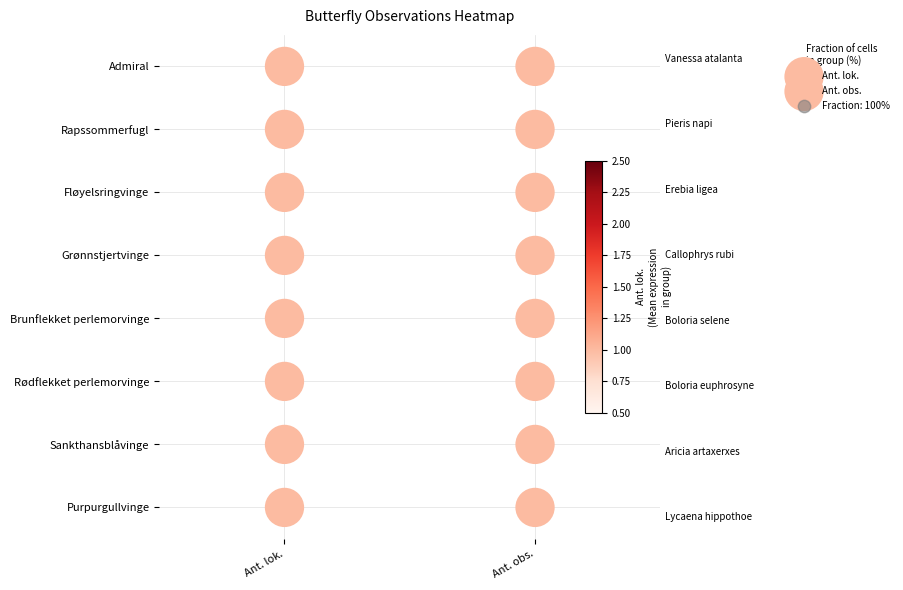

Is it true that Ant. lok. equals -3 at Ant. lok.?

False